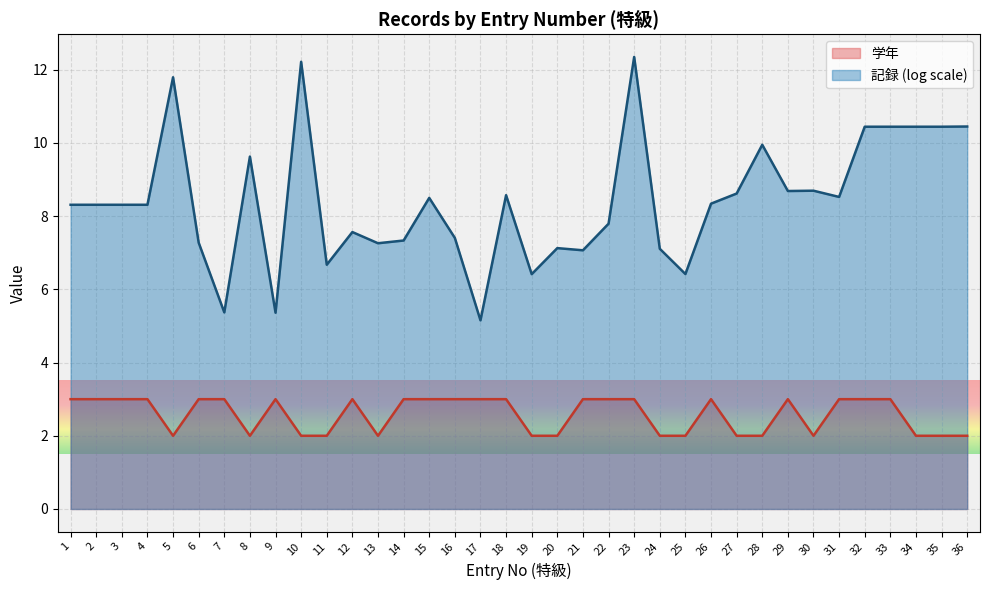

What is the minimum value shown in the chart?

2.0